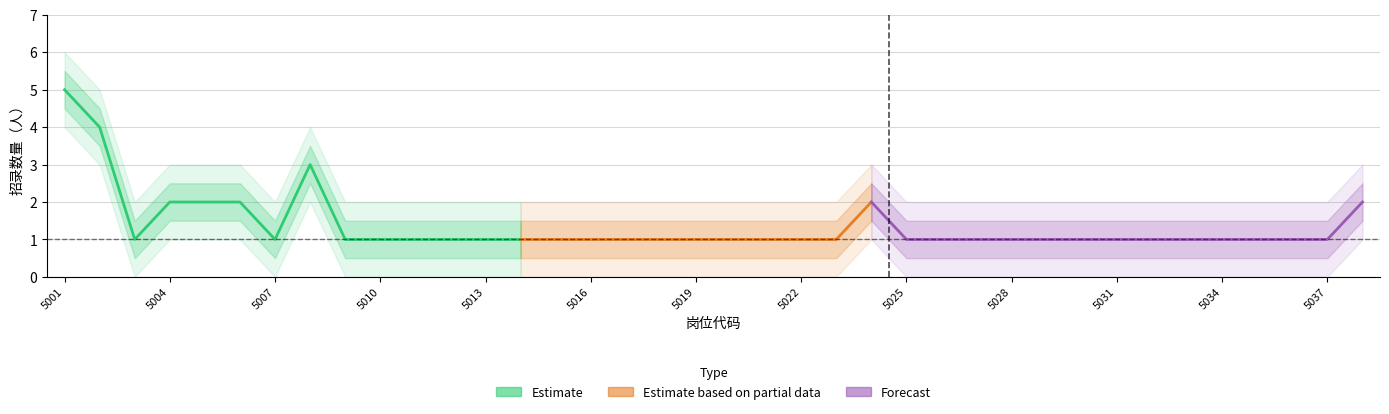

What is the ratio of the value at 5029 to the value at 5037?

1.0